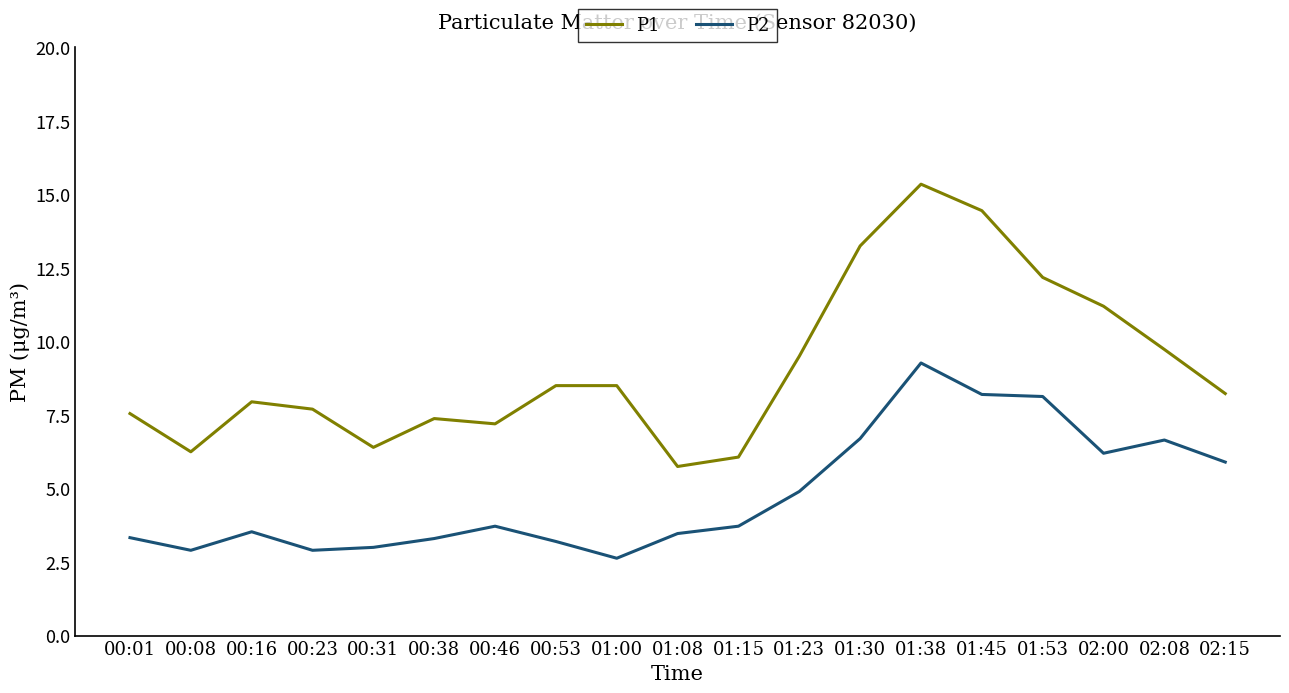

What position from the left is 01:15?

11